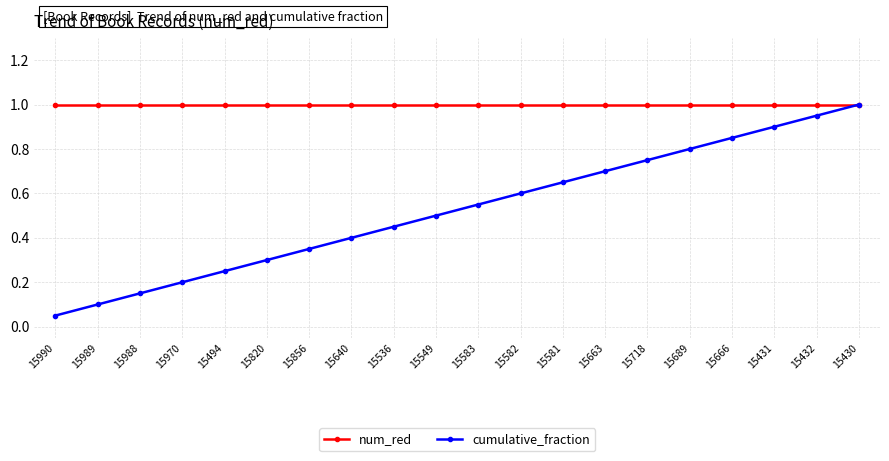

Rank the series by their average value, from lowest to highest.

cumulative_fraction, num_red